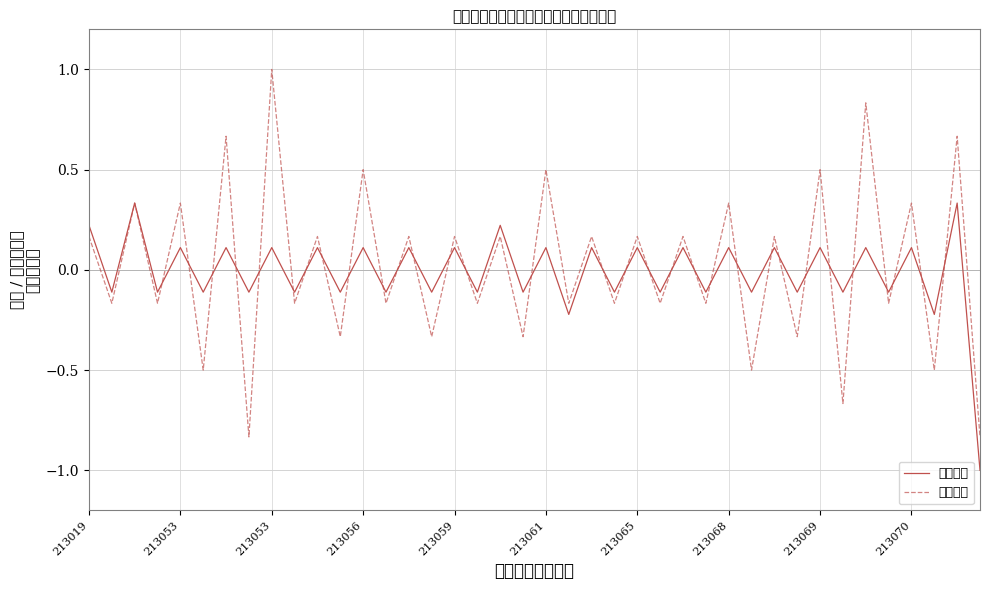

What are all the series names shown in the legend?

招考人数, 职位代码